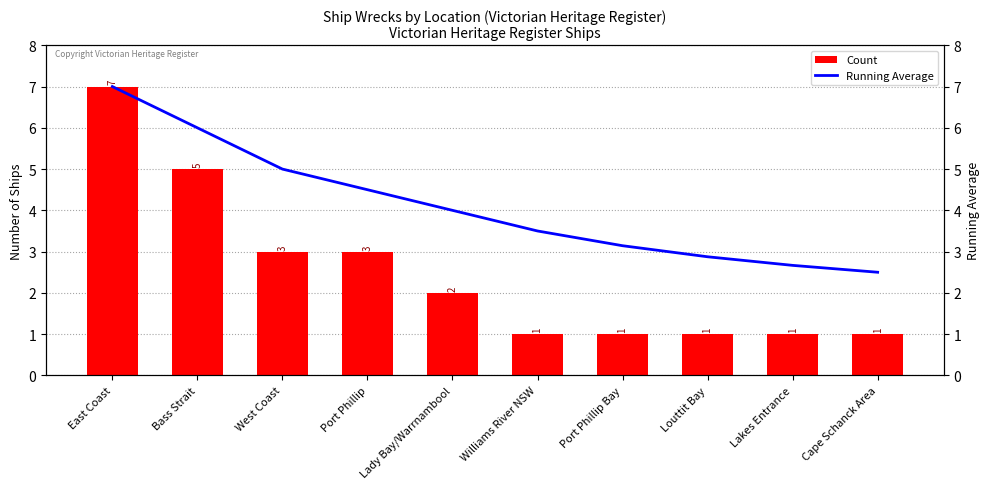

Which series has the largest range (max minus min)?

Count